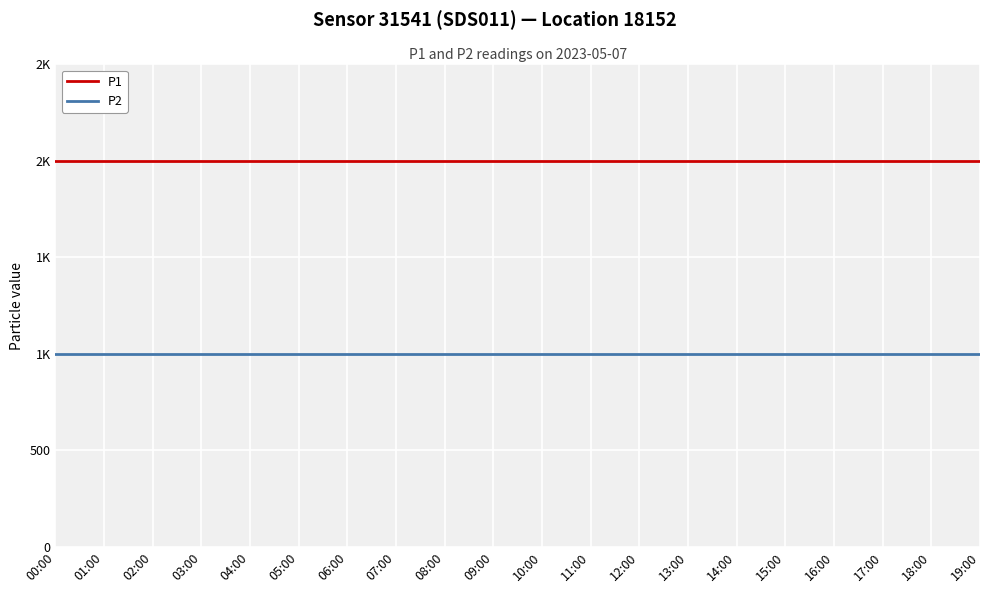

Between 00:00 and 03:00, which series saw the biggest shift?

P1